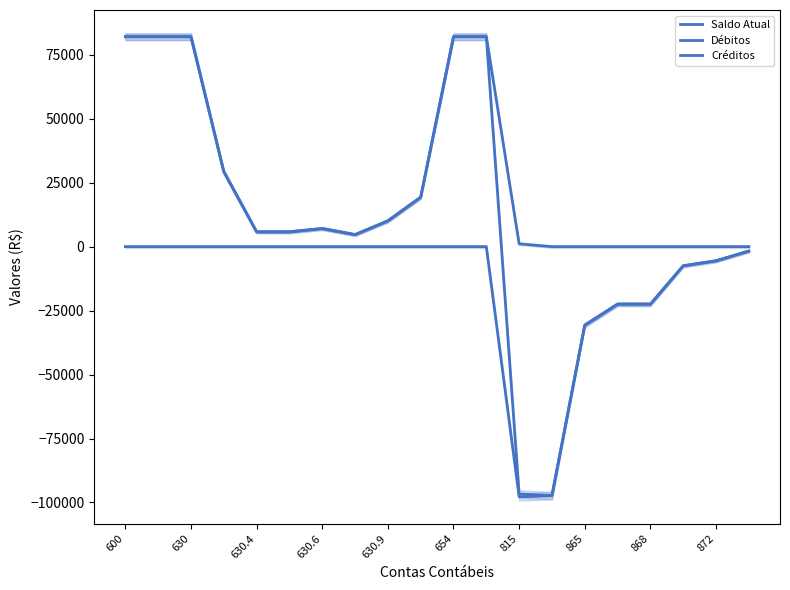

At 17, list the series in order from smallest to largest.

Saldo Atual, Débitos, Créditos